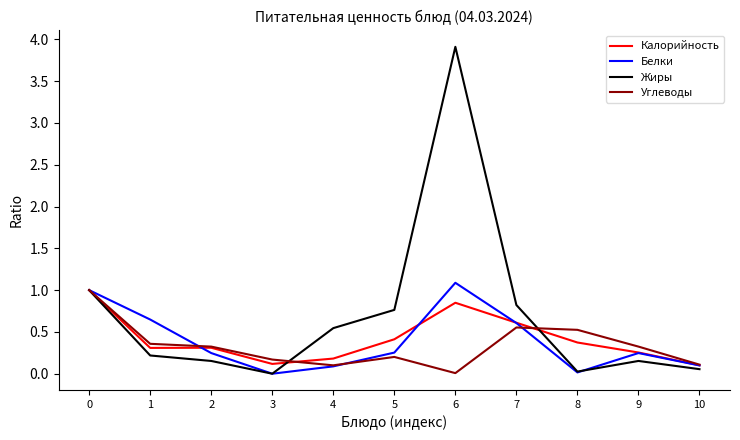

Which series has the largest total across all categories?

Жиры